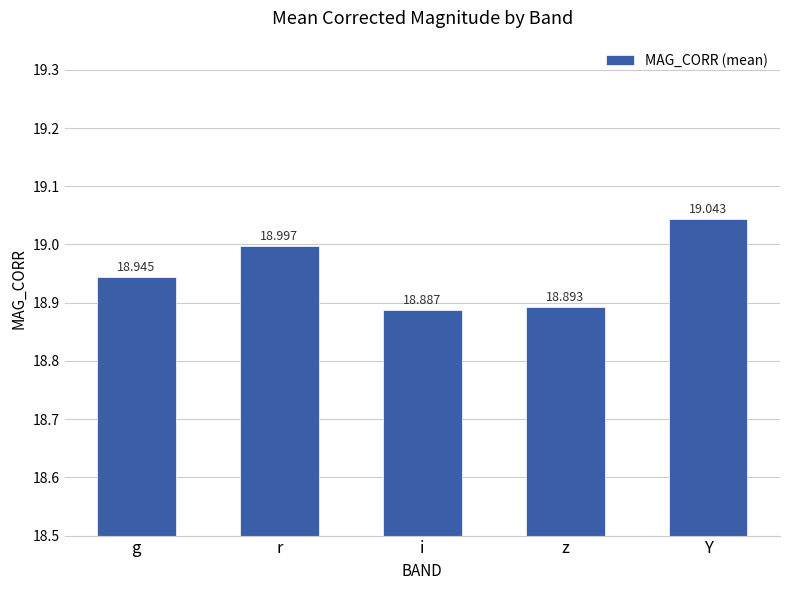

The chart shows a value of 10.2 at i. True or false?

False